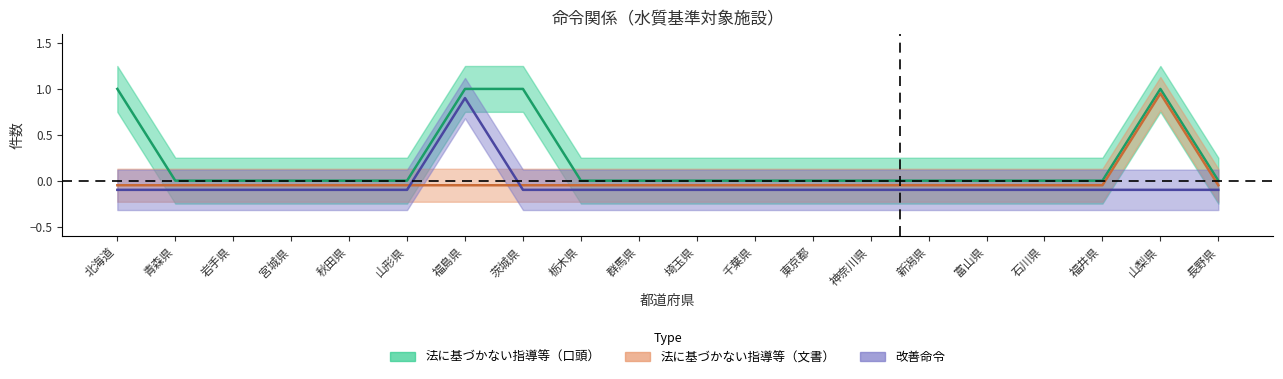

What position from the left is 宮城県?

4